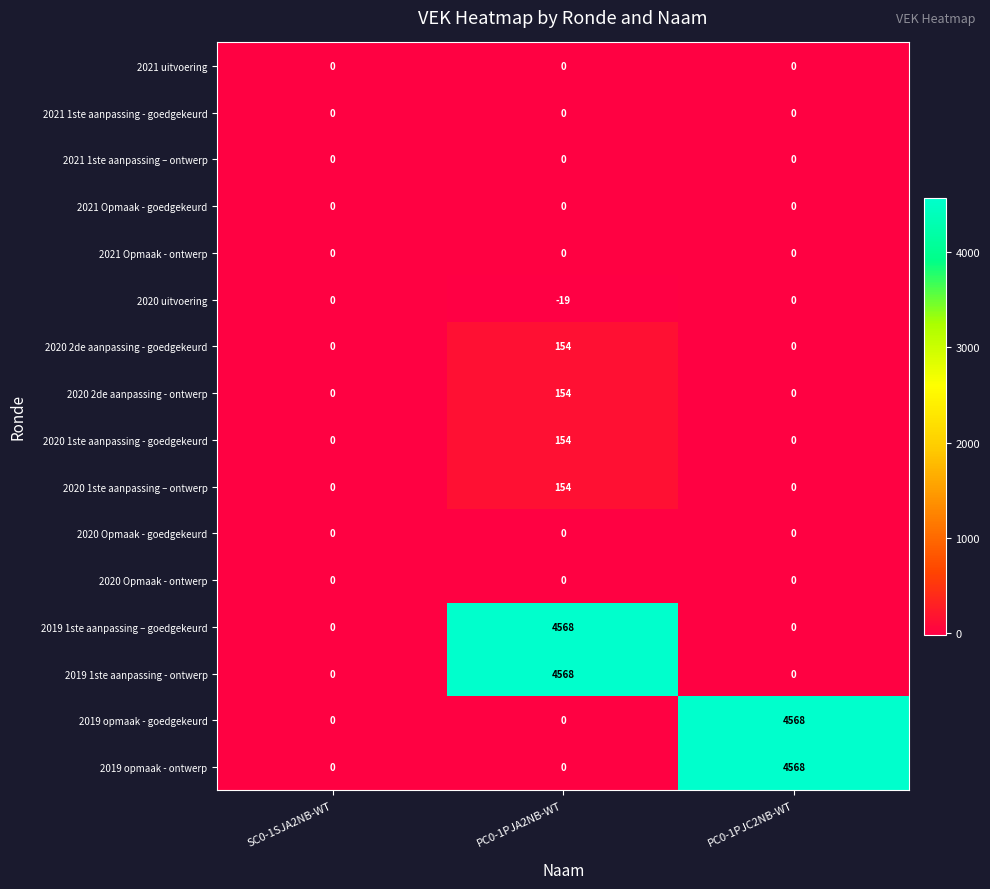

The value of 2019 opmaak - ontwerp at PC0-1PJA2NB-WT is 0. True or false?

True